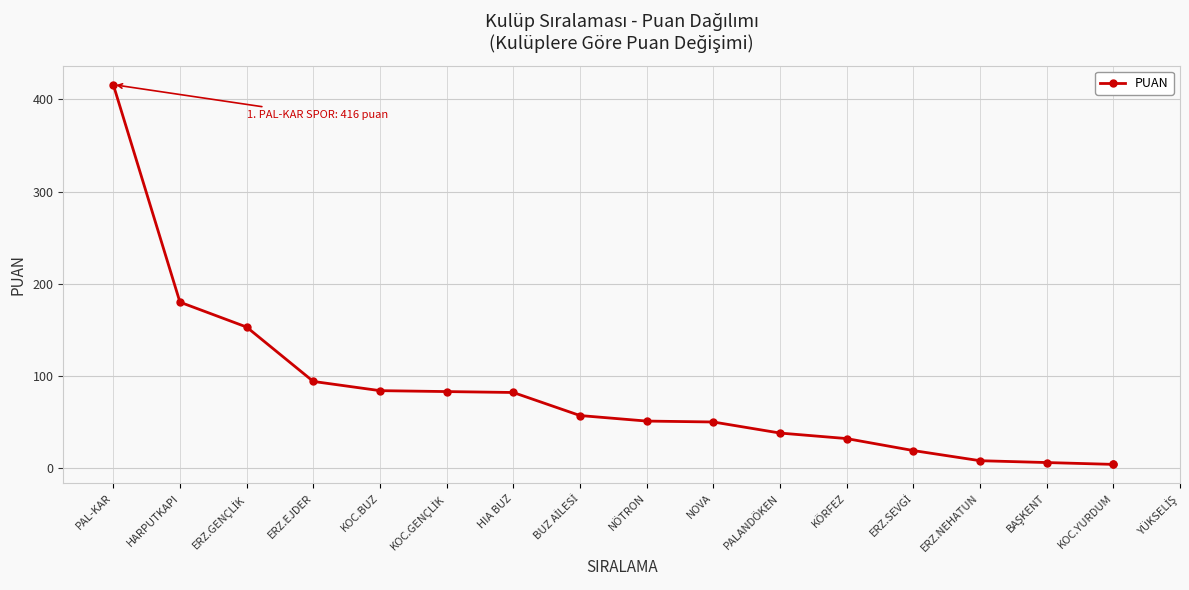

How many lines are shown in the chart?

1